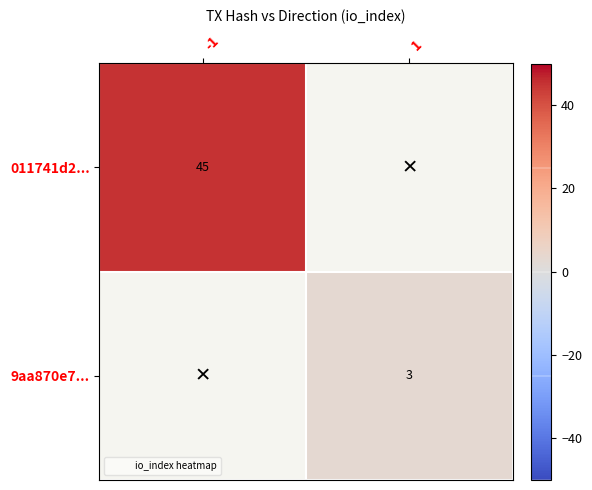

What is the smallest value displayed?

3.0